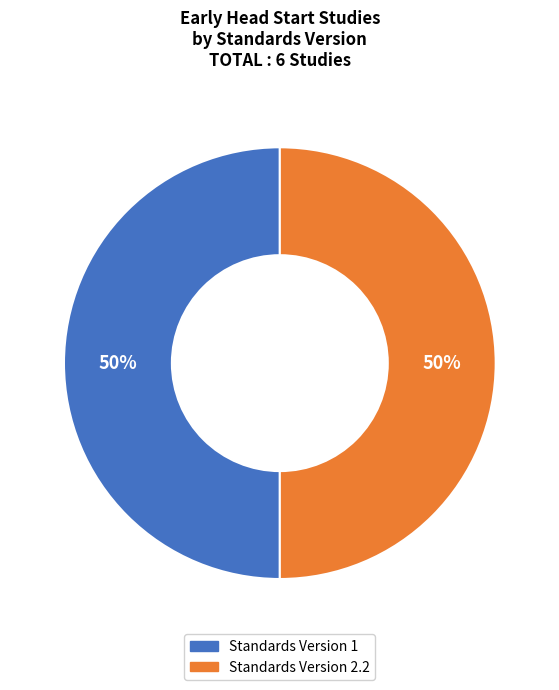

To the nearest percent, what is the average slice percentage?

50%